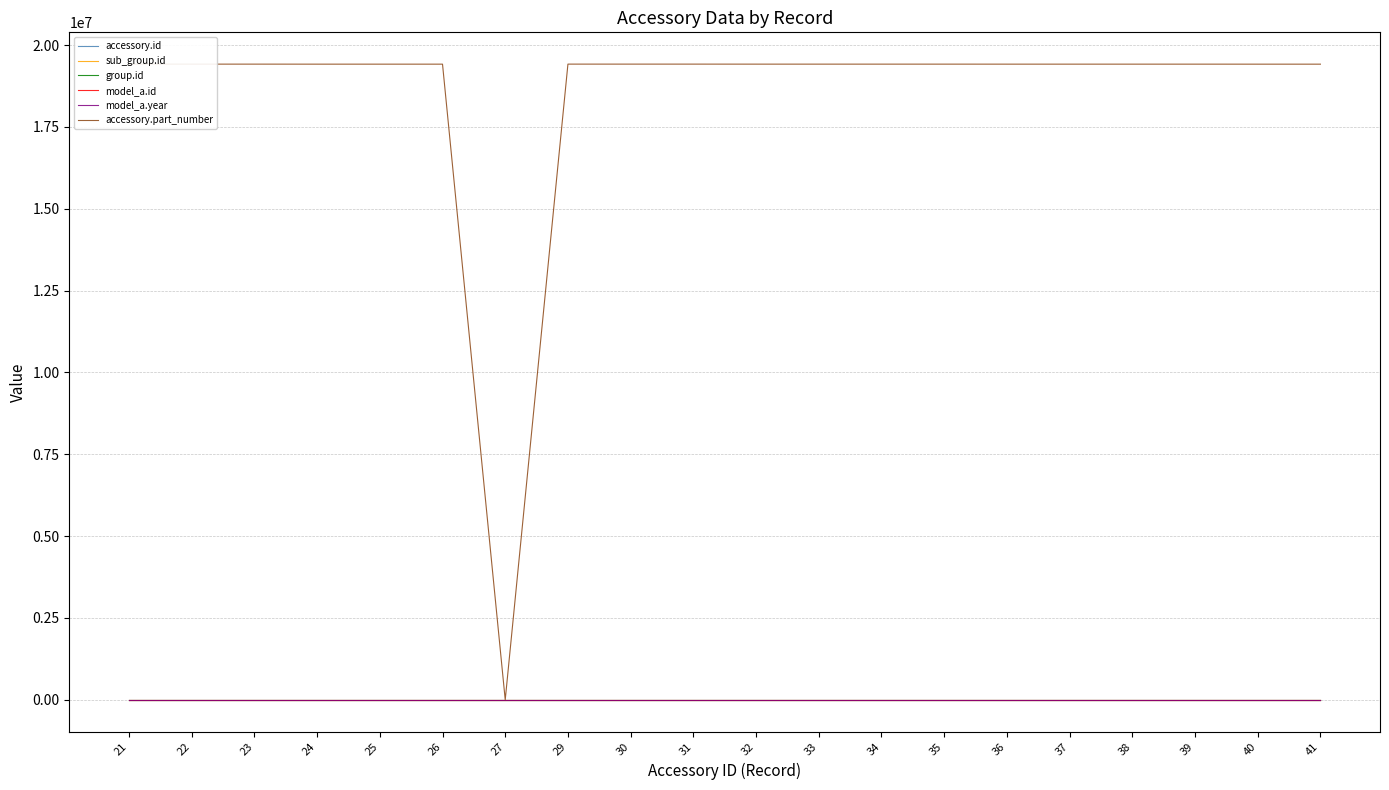

What is the lowest value of the model_a.year series?

2019